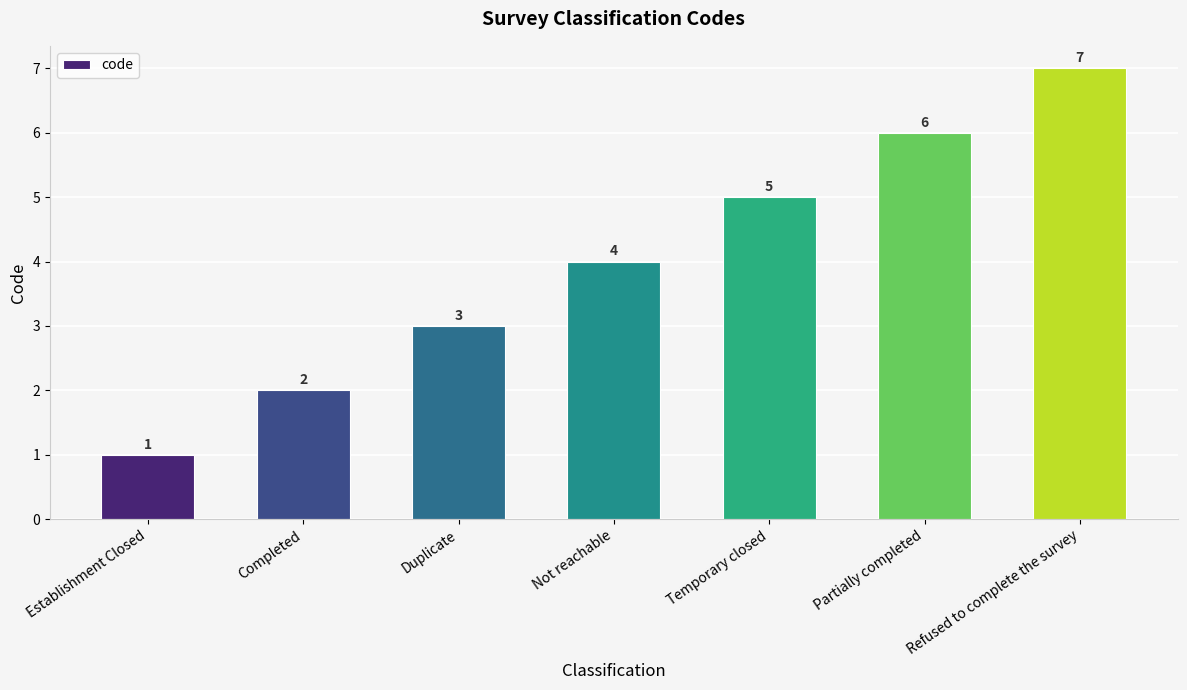

How many values are below 4?

3